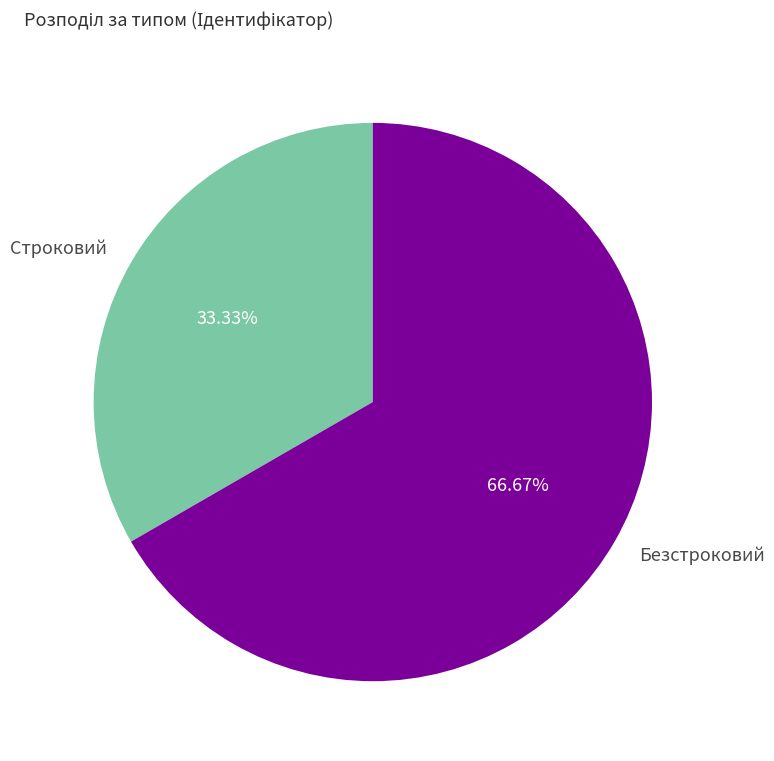

Count the number of slices in the pie.

2